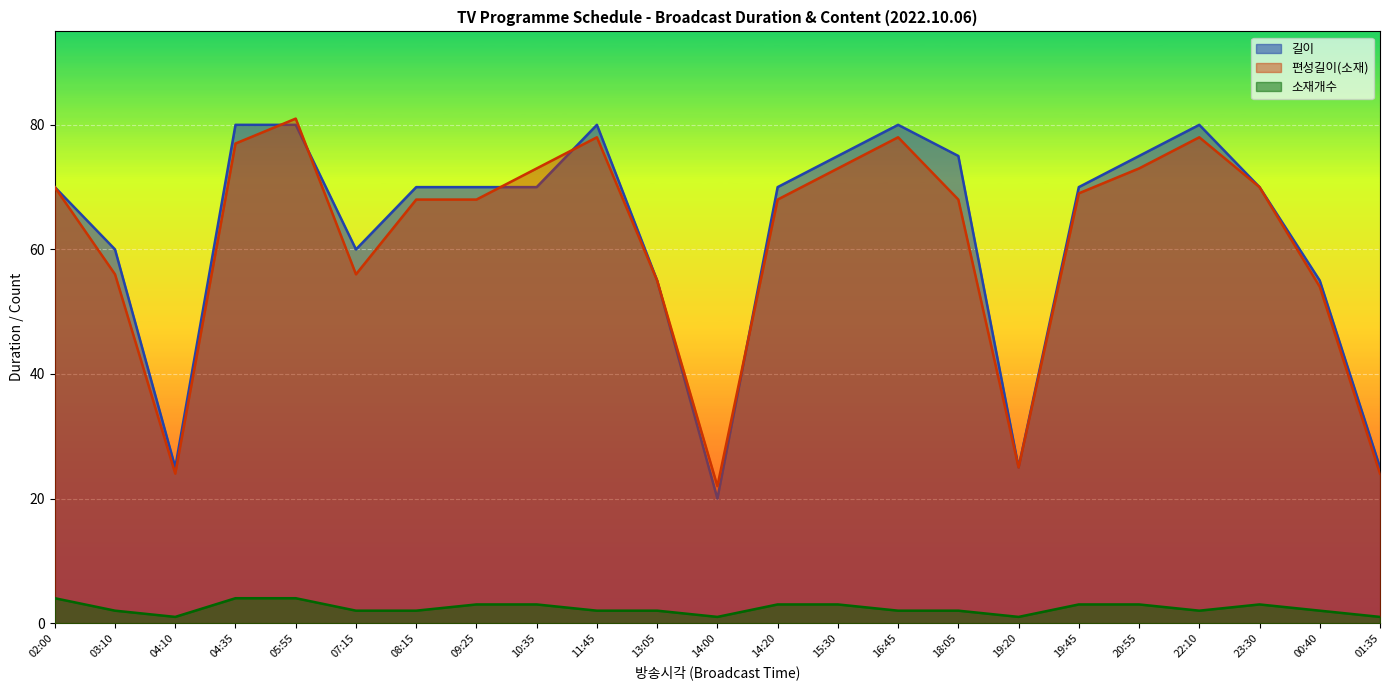

The 소재개수 series shows 3 at 15:30. True or false?

True